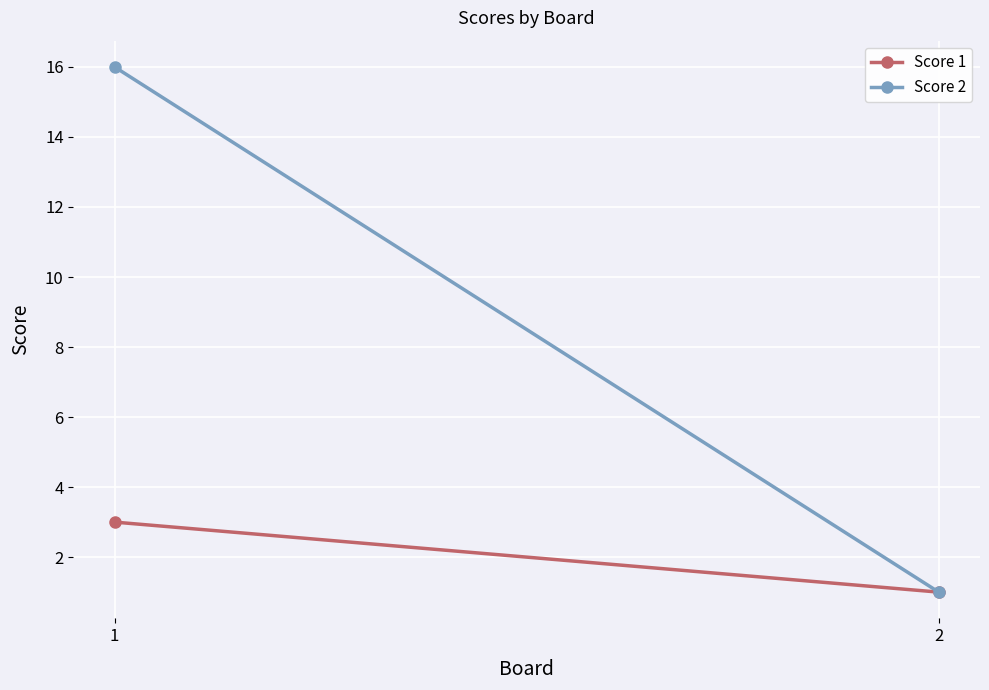

The value of Score 1 at 2 is 2. True or false?

False